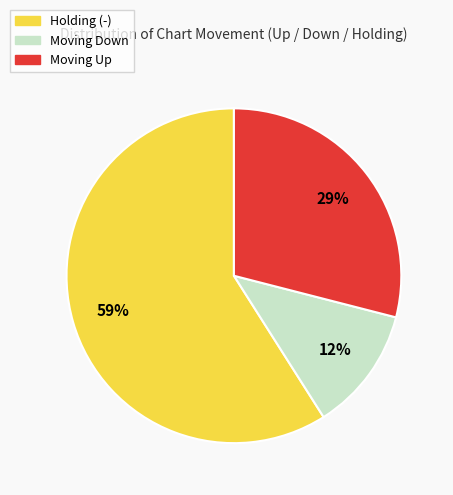

Is there a majority slice in this chart?

Yes